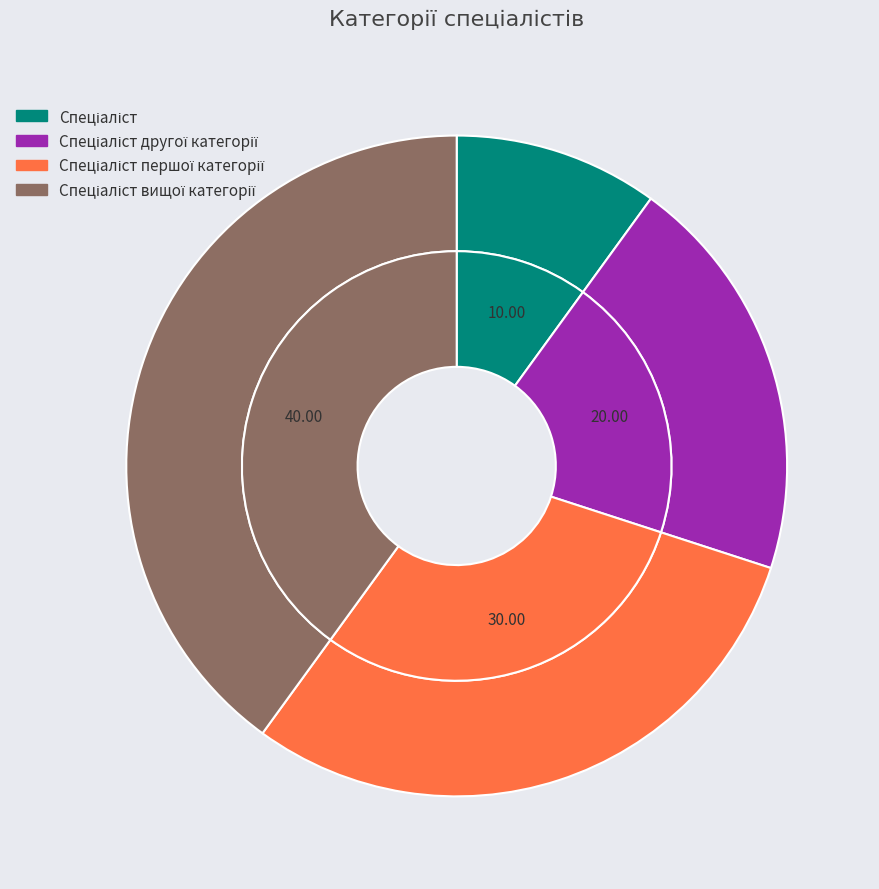

What percentage is the Спеціаліст першої категорії slice, to the nearest percent?

30%